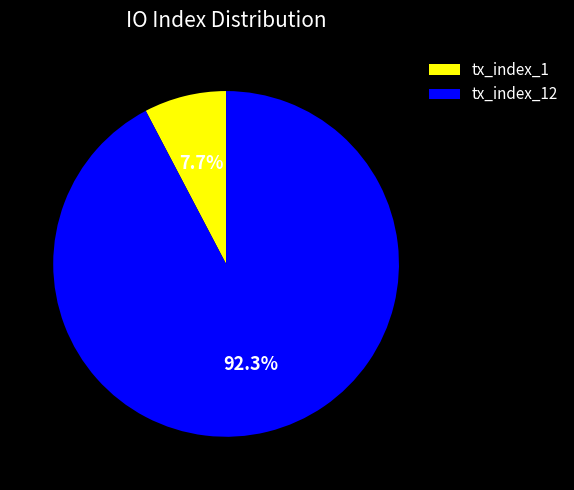

To the nearest percent, what is the combined percentage of tx_index_1 and tx_index_12?

100%